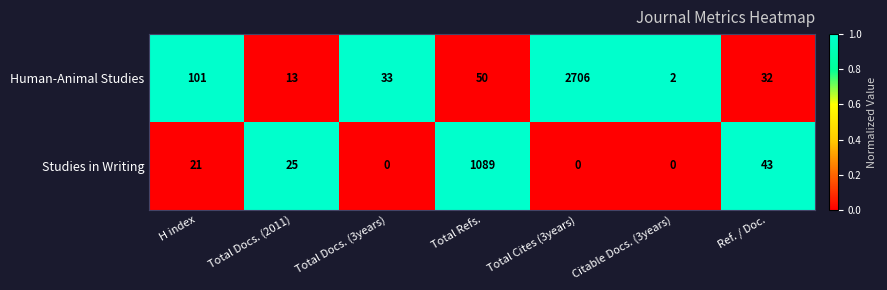

What is the maximum value shown in the chart?

2706